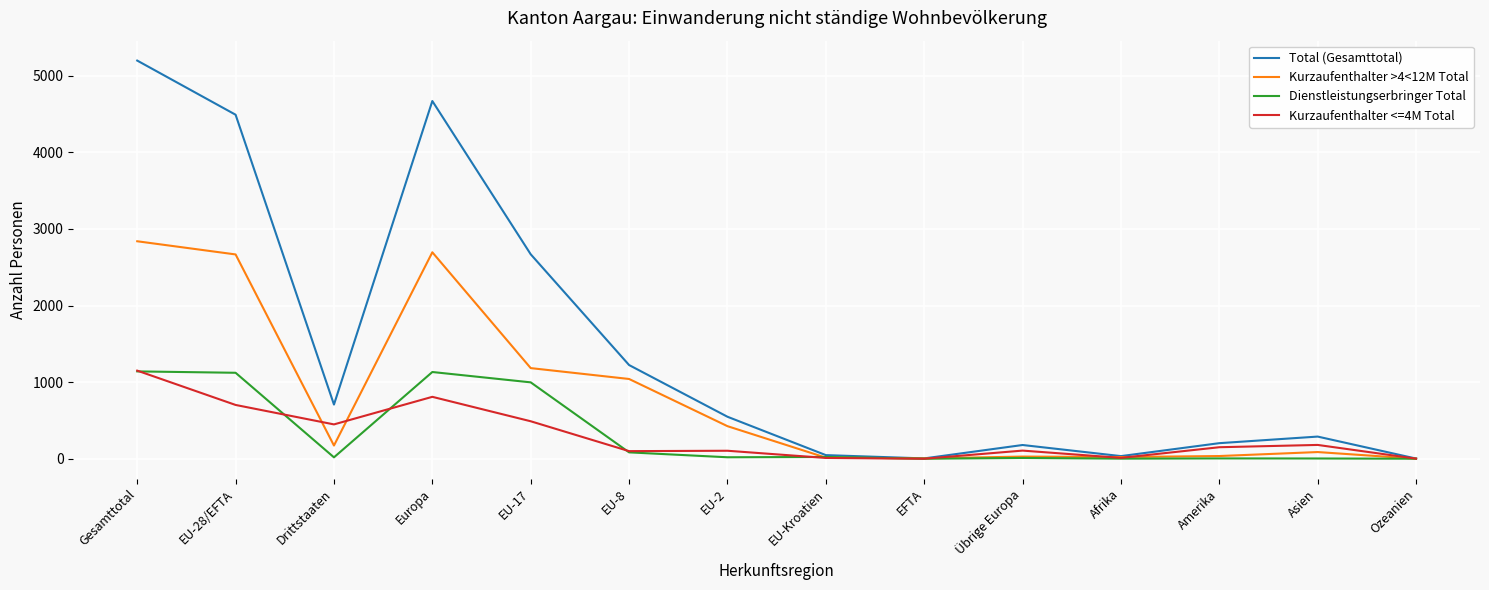

At which label does Total (Gesamttotal) reach its peak?

Gesamttotal